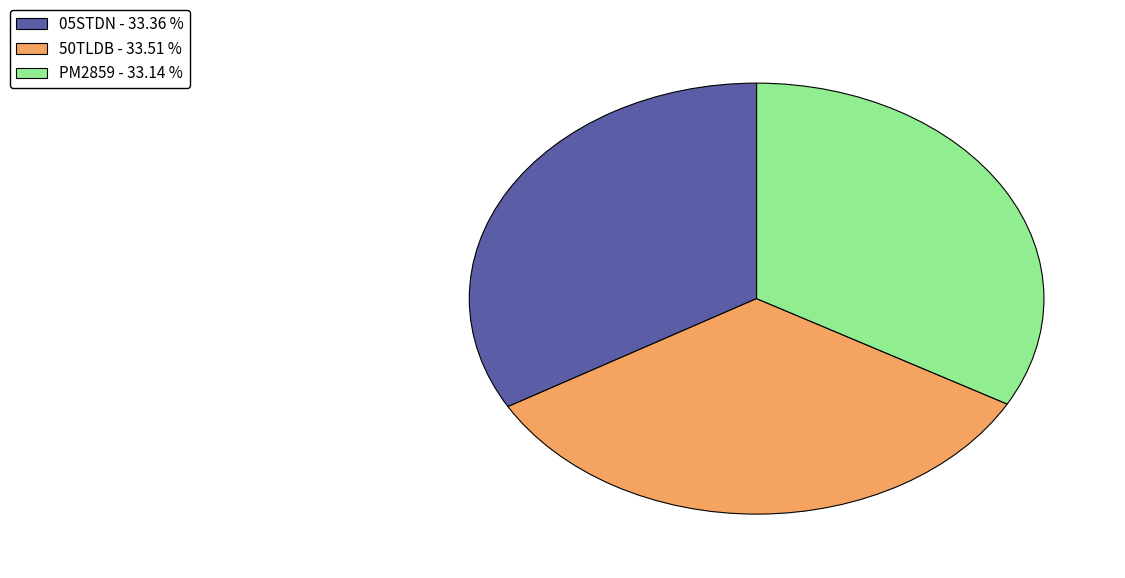

What is the ratio of the value at PM2859 to the value at 05STDN?

1.0